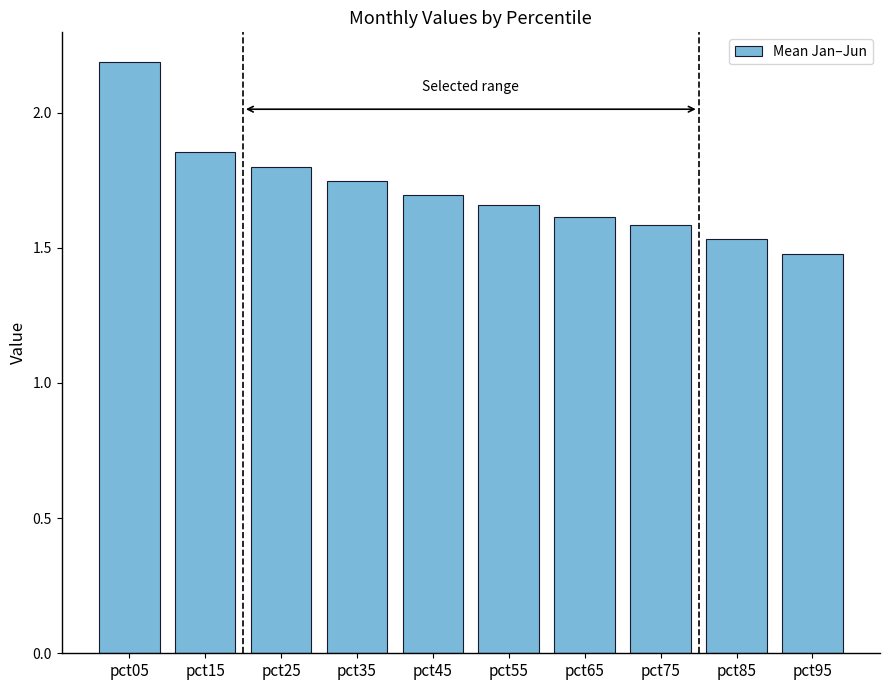

Does the chart contain any negative values?

No